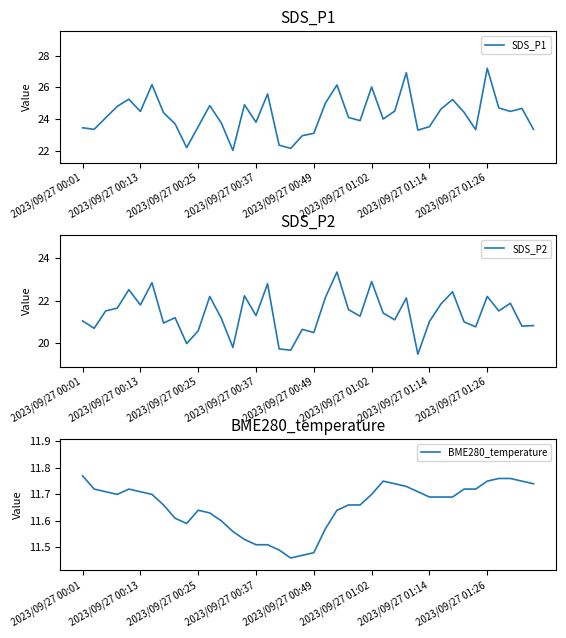

Which category has the highest value in the SDS_P1 series?

2023/09/27 01:26